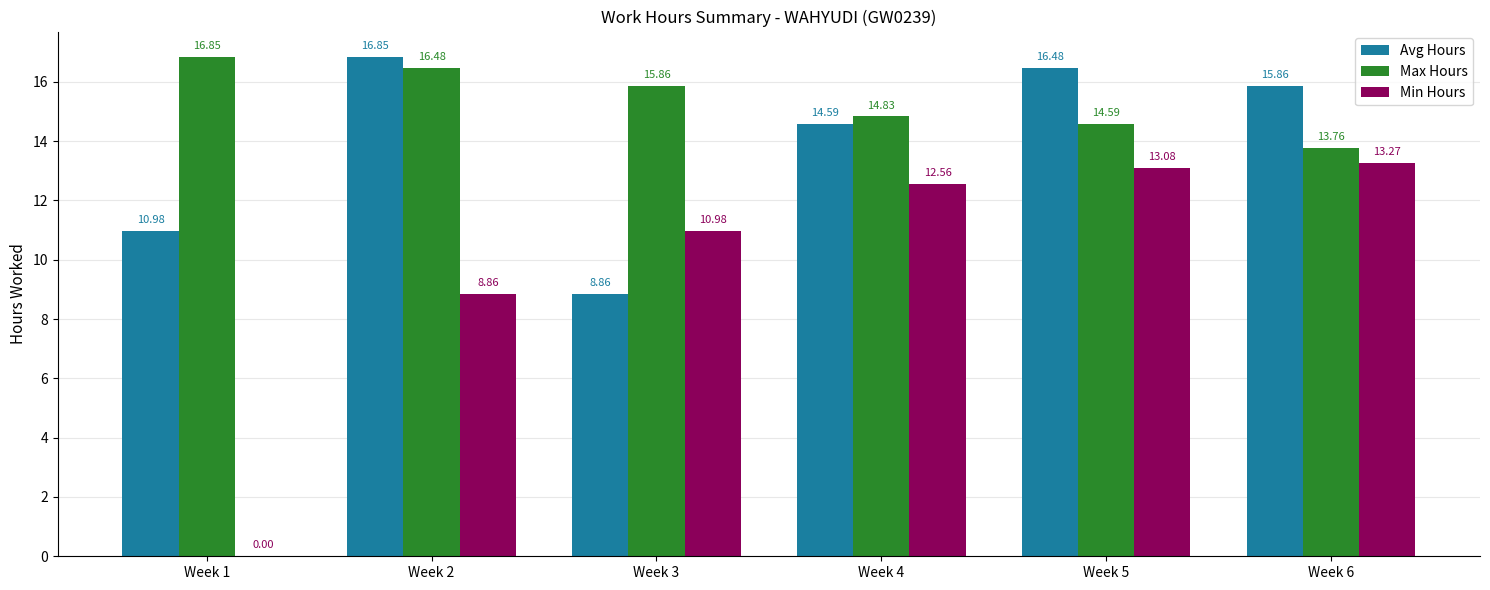

Is the value of Min Hours at Week 2 greater than the value of Avg Hours at Week 6?

No